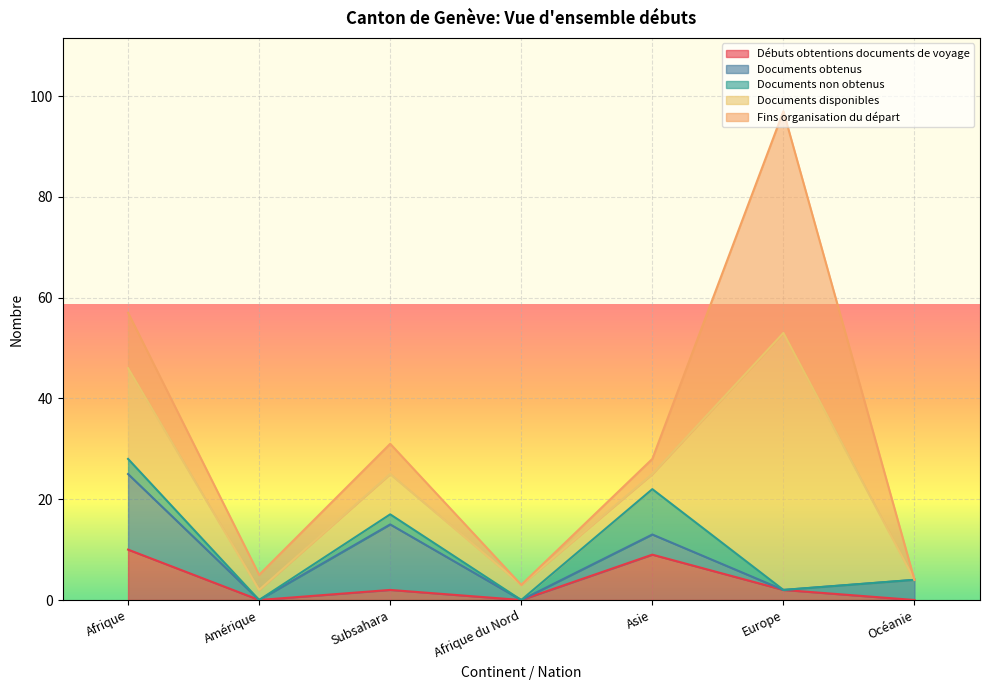

What are all the series names shown in the legend?

Débuts obtentions documents de voyage, Documents obtenus, Documents non obtenus, Documents disponibles, Fins organisation du départ